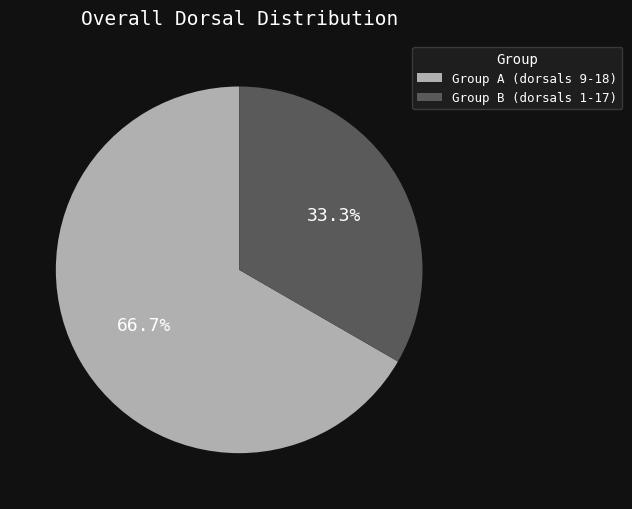

How many slices are in this pie chart?

2